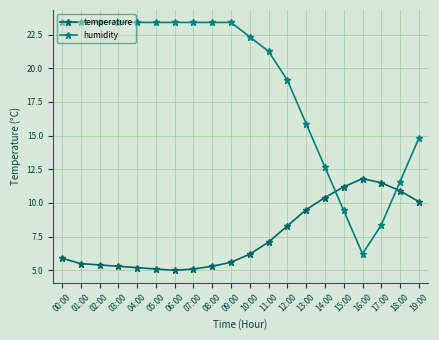

At which label does humidity first exceed 23?

00:00